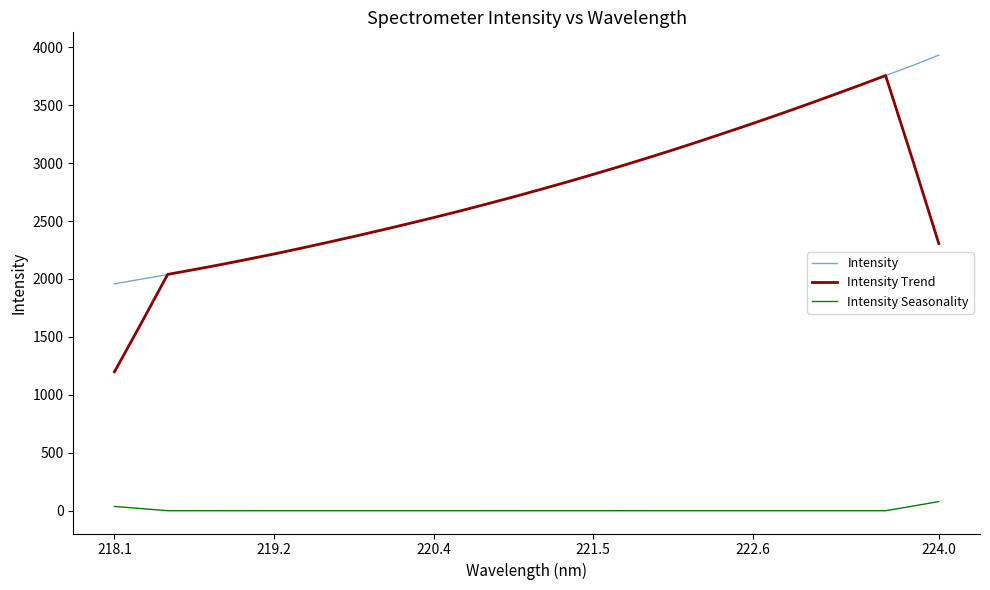

What is the lowest value of the Intensity series?

1957.8